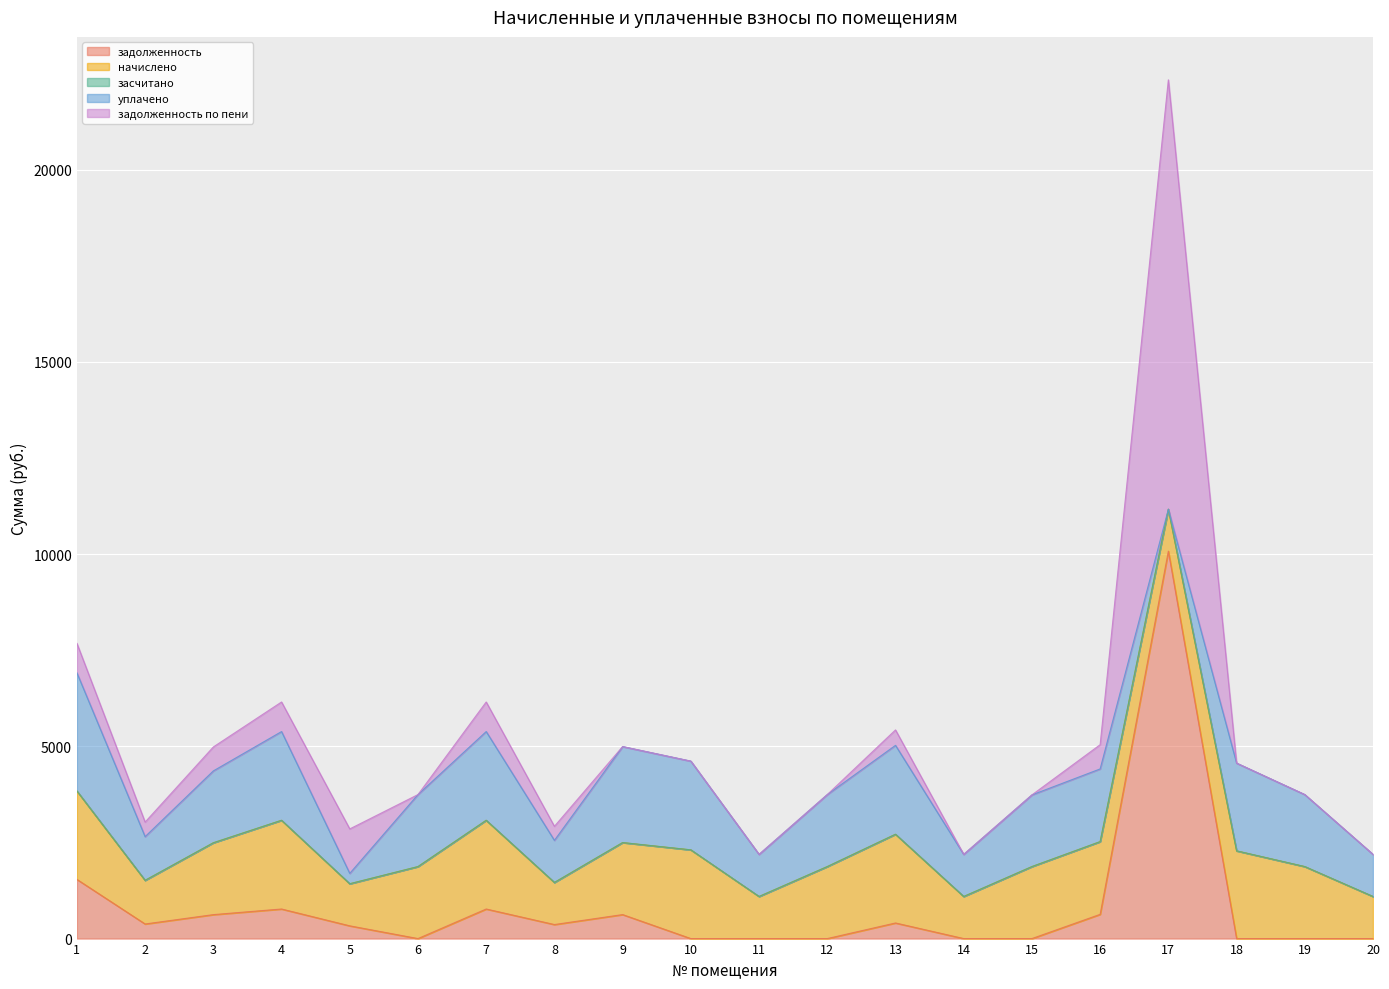

Where is the first local maximum for задолженность по пени?

5